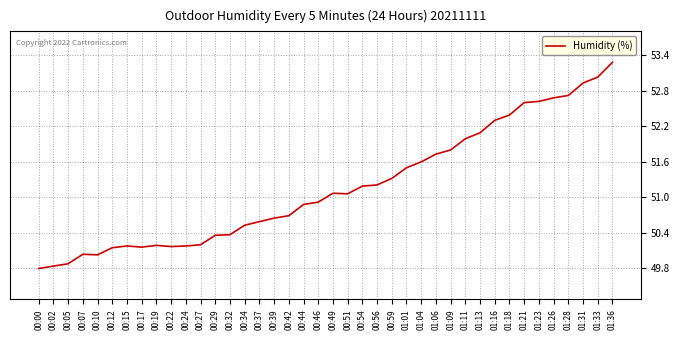

The chart shows a value of 73.2 at 00:17. True or false?

False